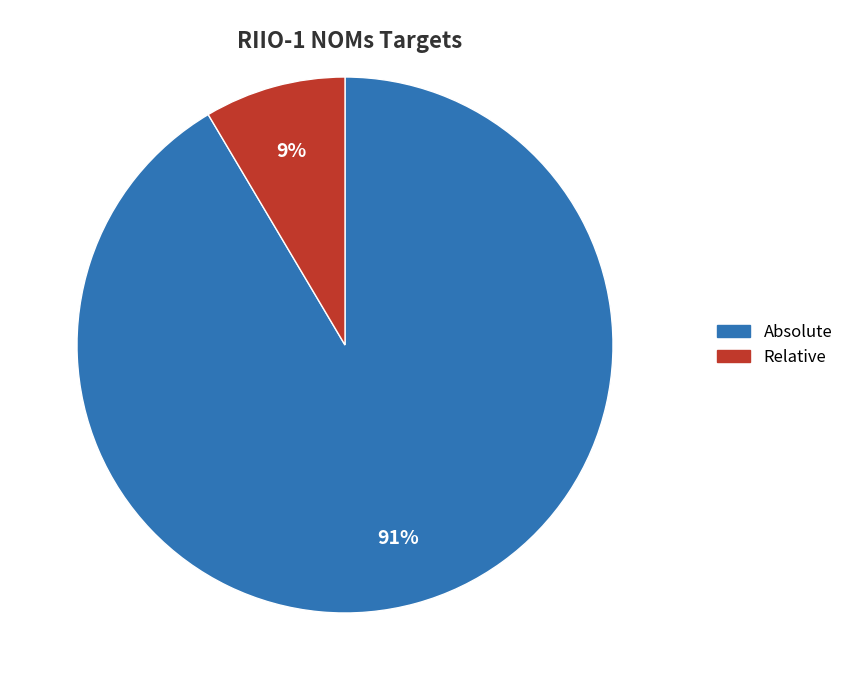

Count the number of slices in the pie.

2